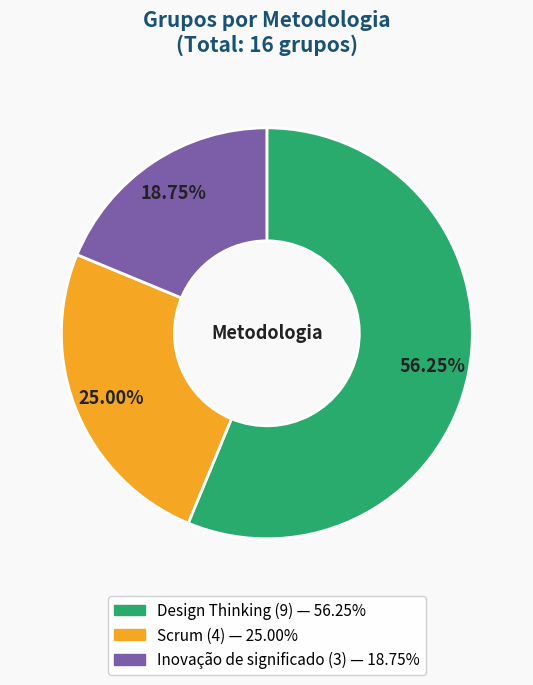

Does Design Thinking represent more than half of the total?

Yes